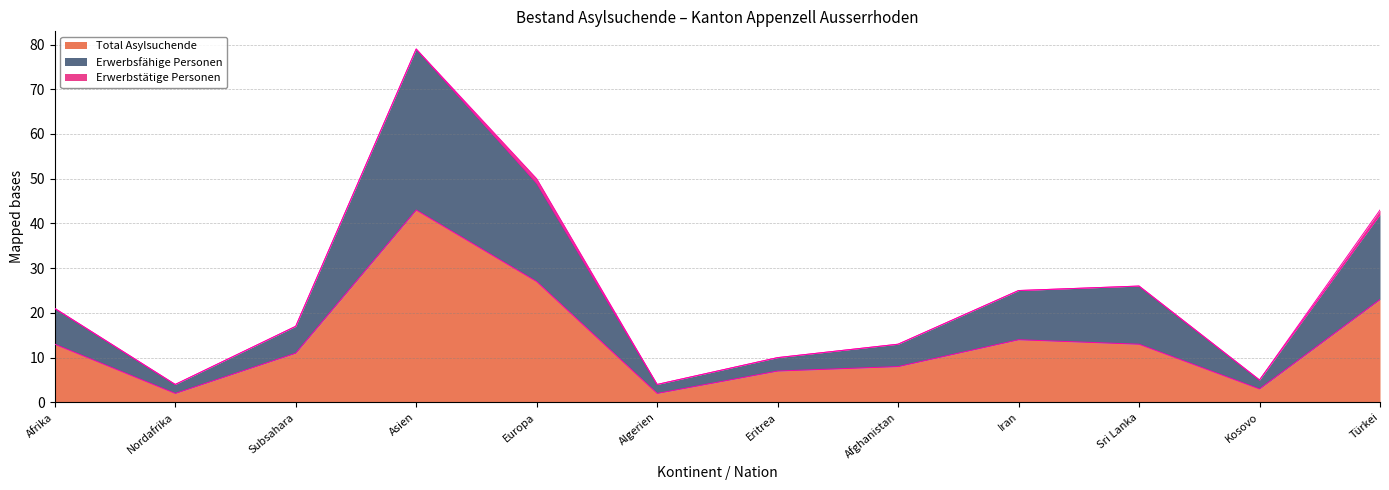

What is the average value of the Total Asylsuchende series?

14